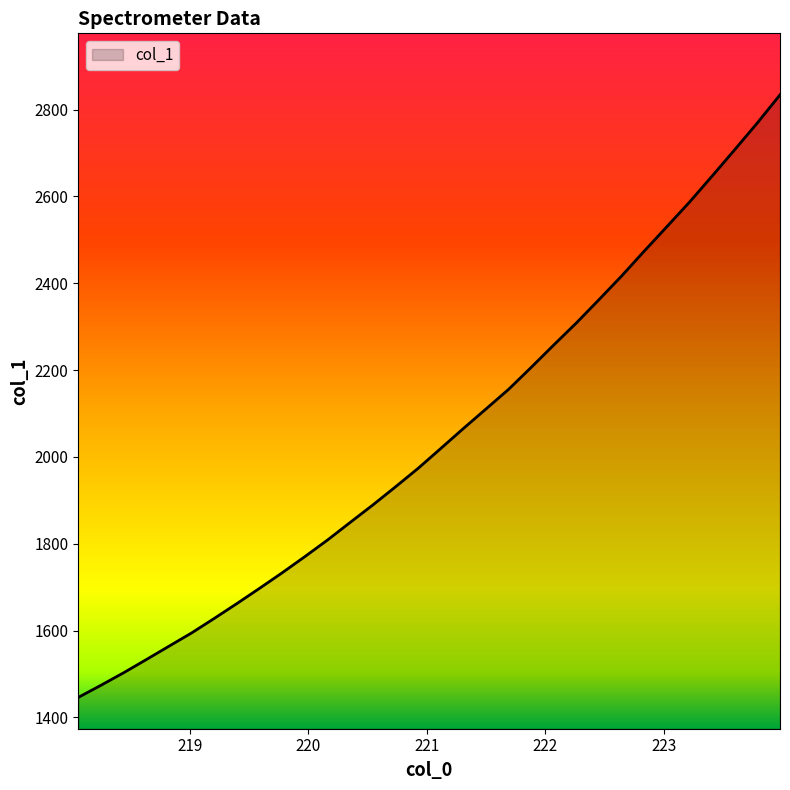

What is the difference between the maximum and minimum values?

1387.8